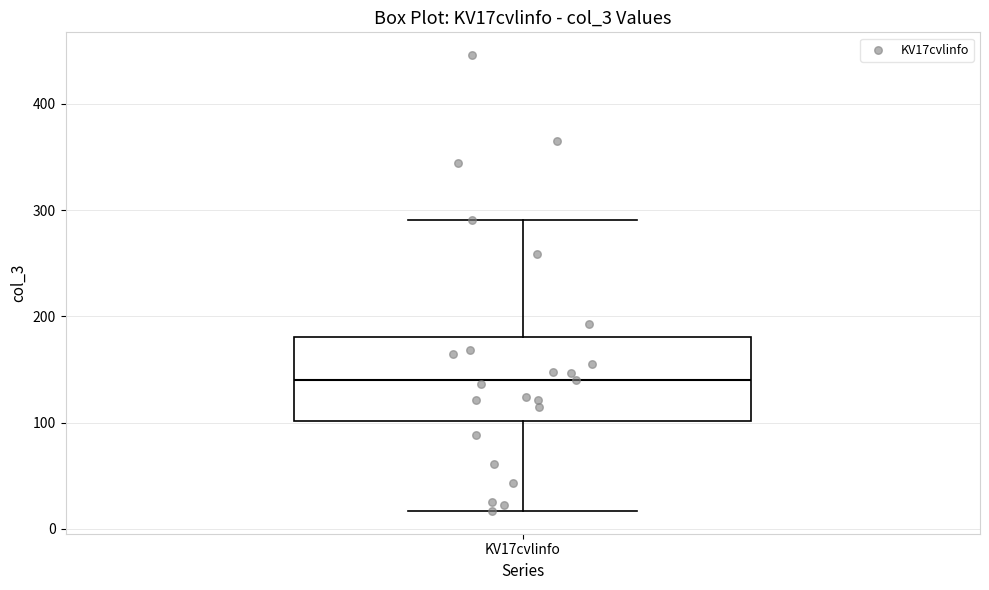

Transcribe this box plot: give where the median line is, the range the box spans, and where the two whiskers end, as read against the y-axis. The values are not printed on the chart, so give them approximately, as read against the axis.

median 140, box 100 to 180, whiskers 20 to 290